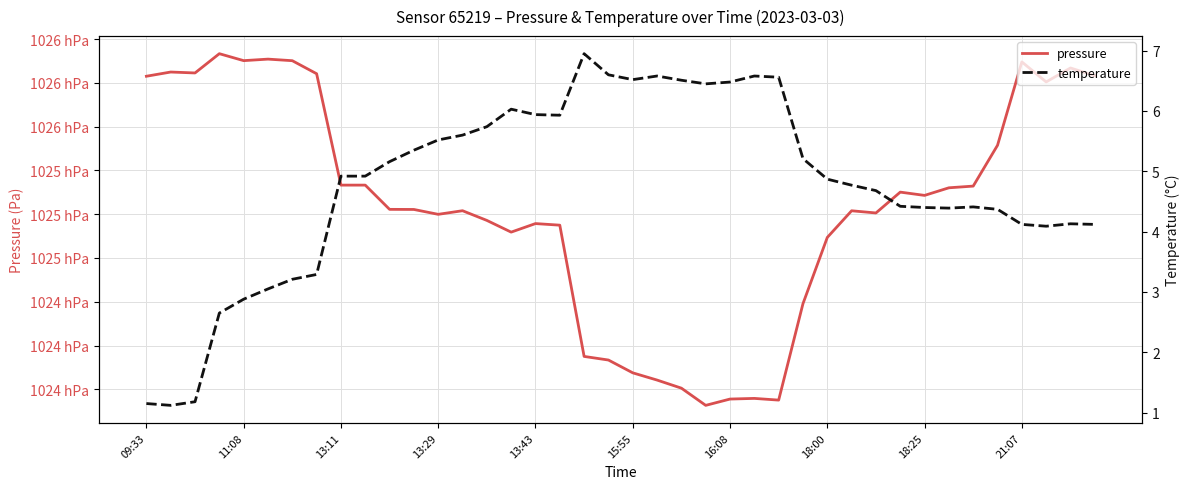

Reading left to right, what are all the values shown in this chart?

pressure: 102578.8	102581.2	102580.6	102591.6	102587.7	102588.5	102587.6	102580.2	102516.6	102516.6	102502.8	102502.7	102499.9	102502.0	102496.4	102489.8	102494.6	102493.7	102418.8	102416.7	102409.4	102405.3	102400.7	102390.8	102394.4	102394.8	102393.8	102448.9	102486.7	102501.9	102500.7	102512.6	102510.7	102515.1	102516.0	102539.3	102586.9	102575.5	102583.5	102579.1
temperature: 1.1	1.1	1.2	2.6	2.9	3.0	3.2	3.3	4.9	4.9	5.2	5.3	5.5	5.6	5.7	6.0	5.9	5.9	7.0	6.6	6.5	6.6	6.5	6.5	6.5	6.6	6.6	5.2	4.9	4.8	4.7	4.4	4.4	4.4	4.4	4.4	4.1	4.1	4.1	4.1